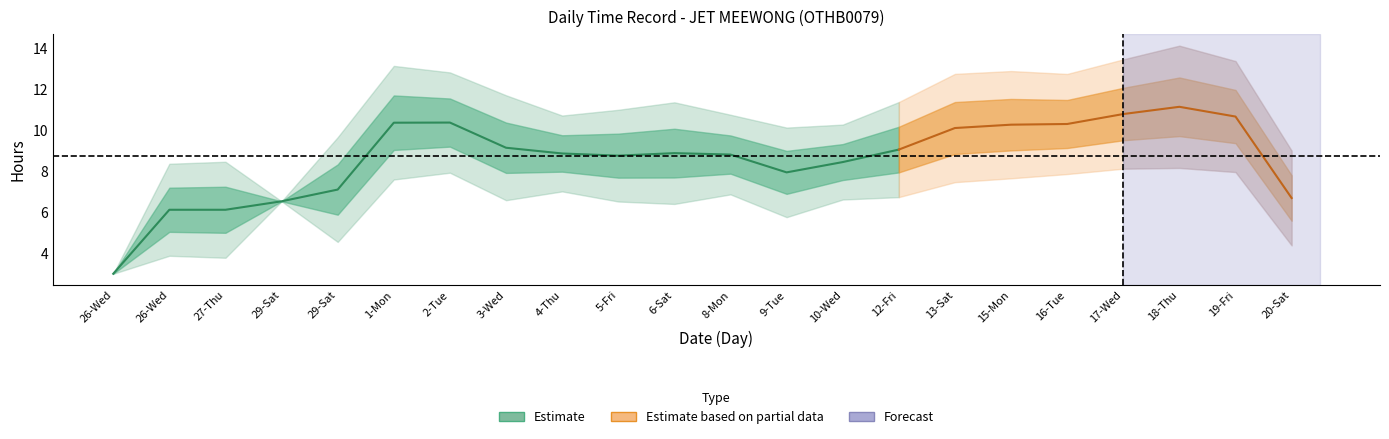

In Low (OT Hours), how many points are higher than both neighbors (excluding endpoints)?

7